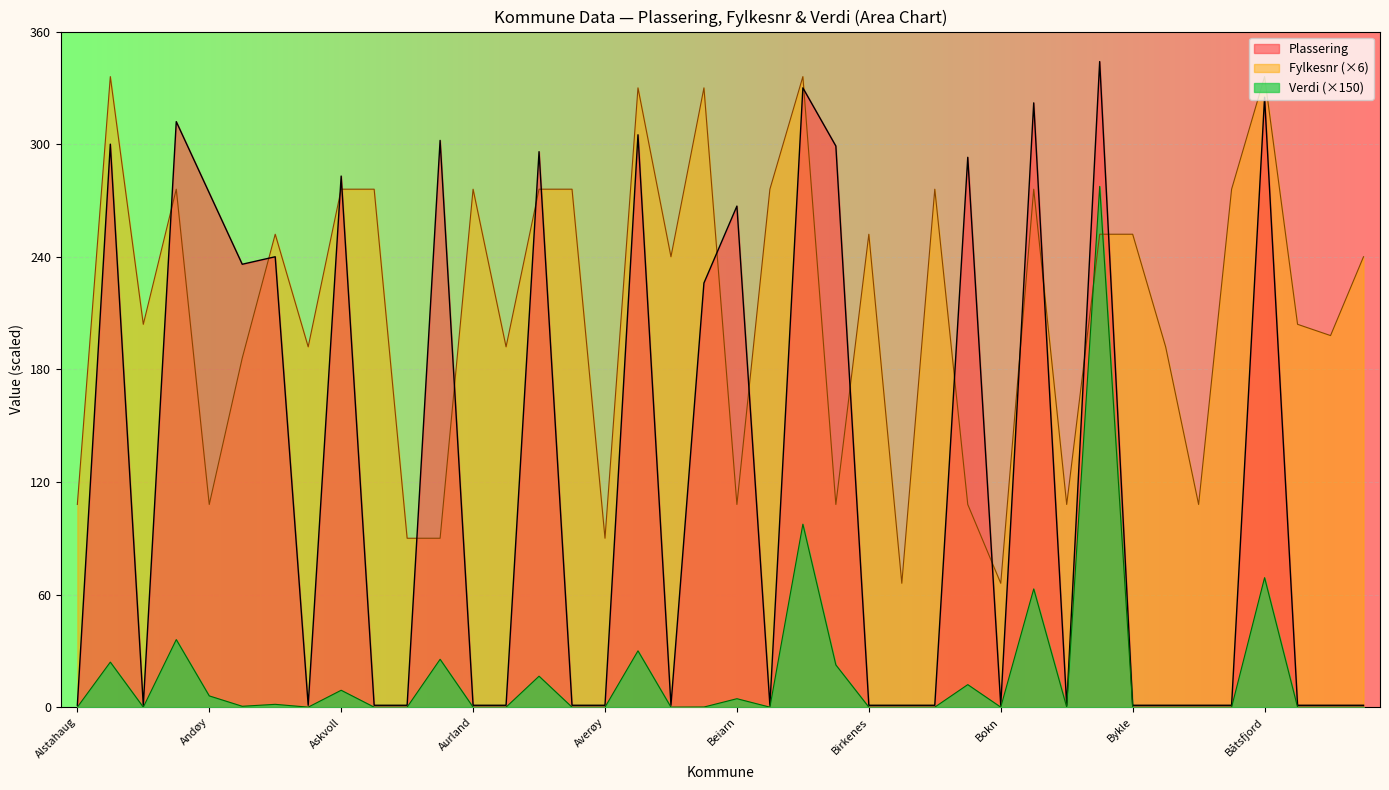

What is the difference between the highest and lowest values at Aurskog-Høland?

192.0